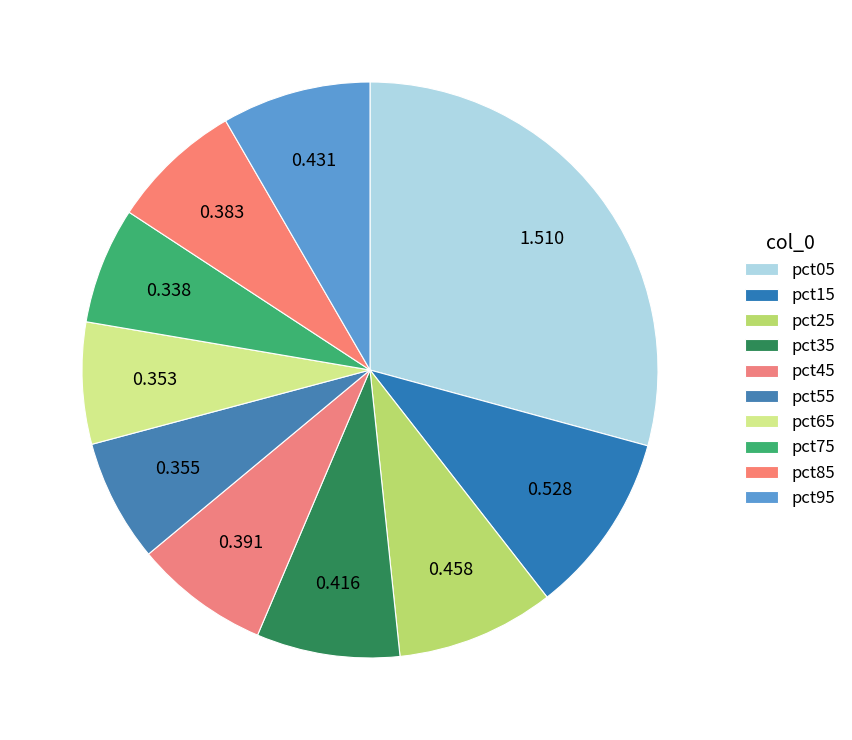

To the nearest percent, what is the difference between the pct85 and pct35 slice percentages?

1%